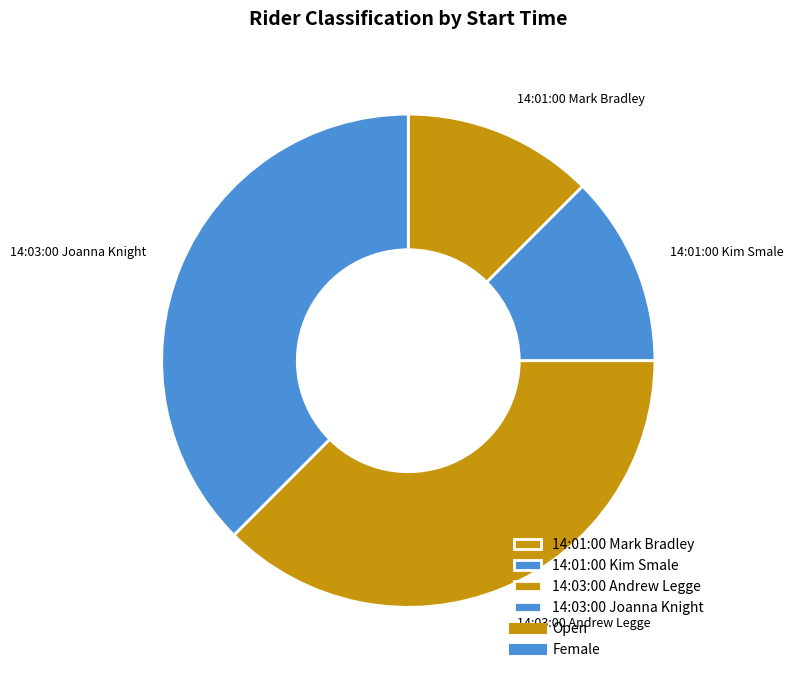

Is 14:03:00 Joanna Knight the majority of the pie?

No